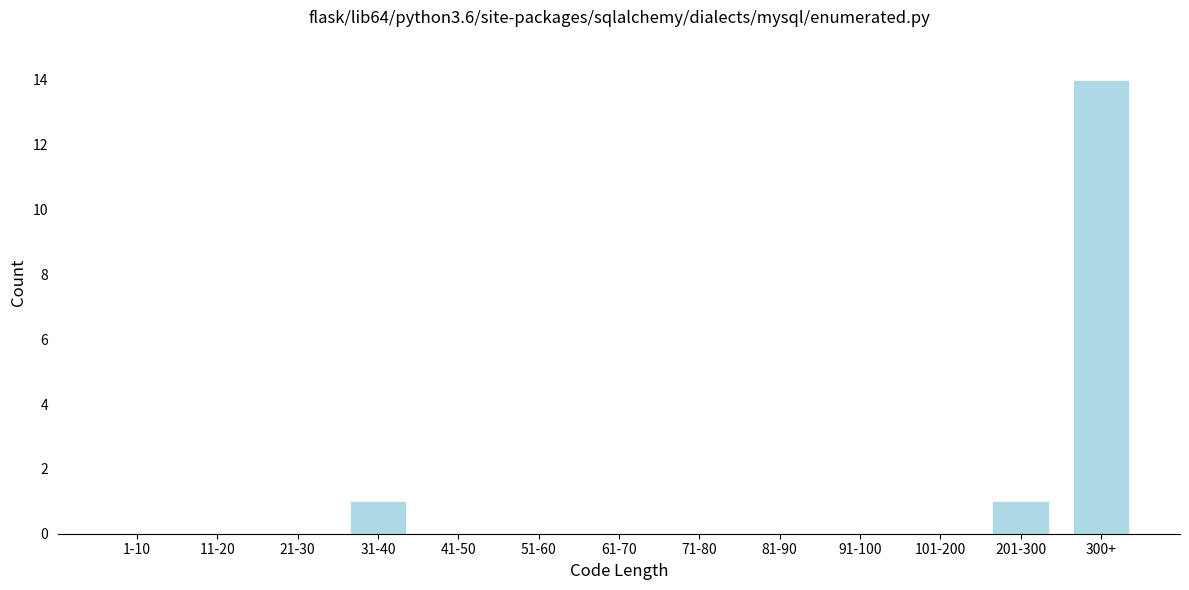

Reading left to right, transcribe all the data shown in this chart.

1-10=0	11-20=0	21-30=0	31-40=1	41-50=0	51-60=0	61-70=0	71-80=0	81-90=0	91-100=0	101-200=0	201-300=1	300+=14